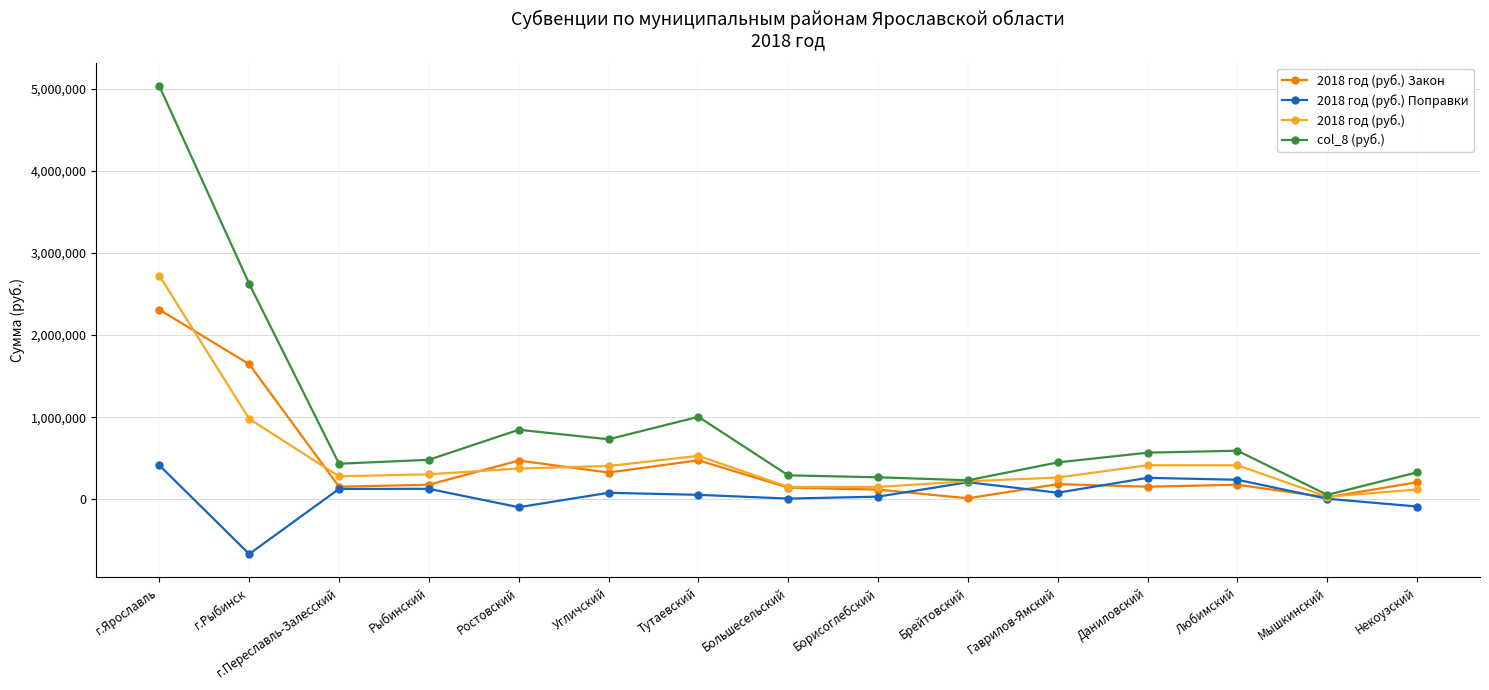

Which series ends up on top after the final intersection of 2018 год (руб.) Закон and 2018 год (руб.)?

2018 год (руб.) Закон